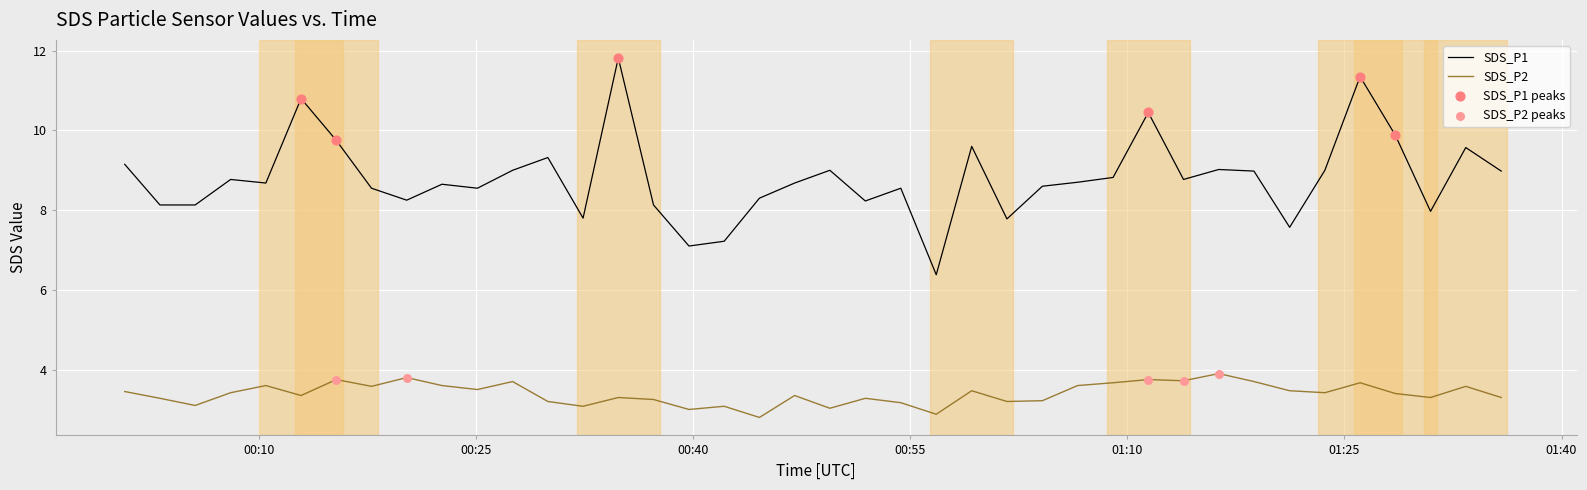

Which series has the largest total across all categories?

SDS_P1